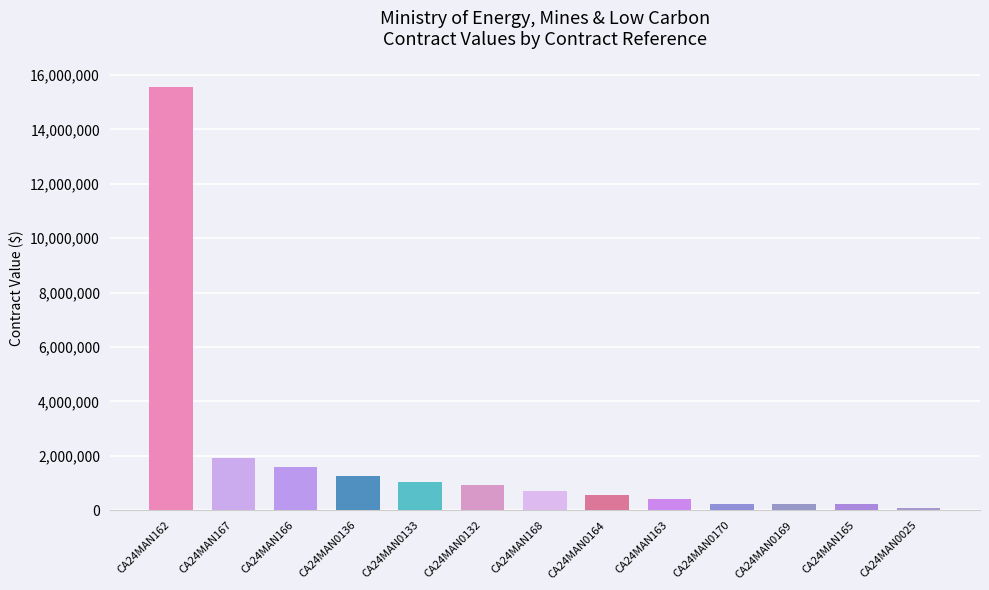

Are the bars grouped side by side (vs. stacked)?

No